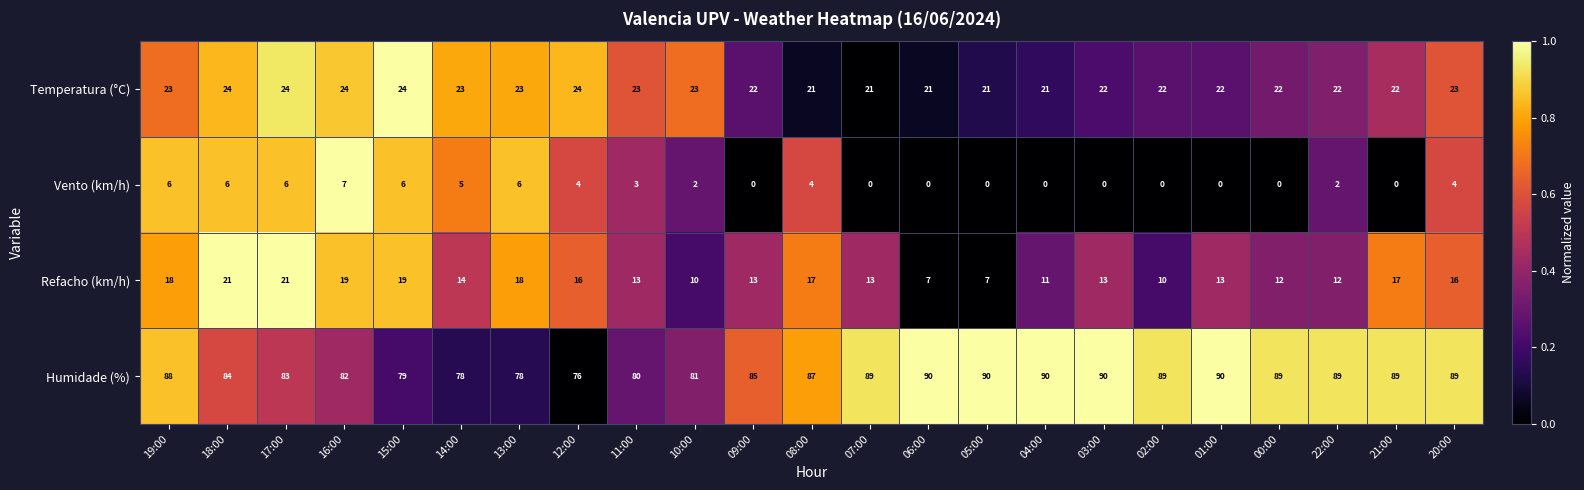

How many values in Vento (km/h) are above zero?

13